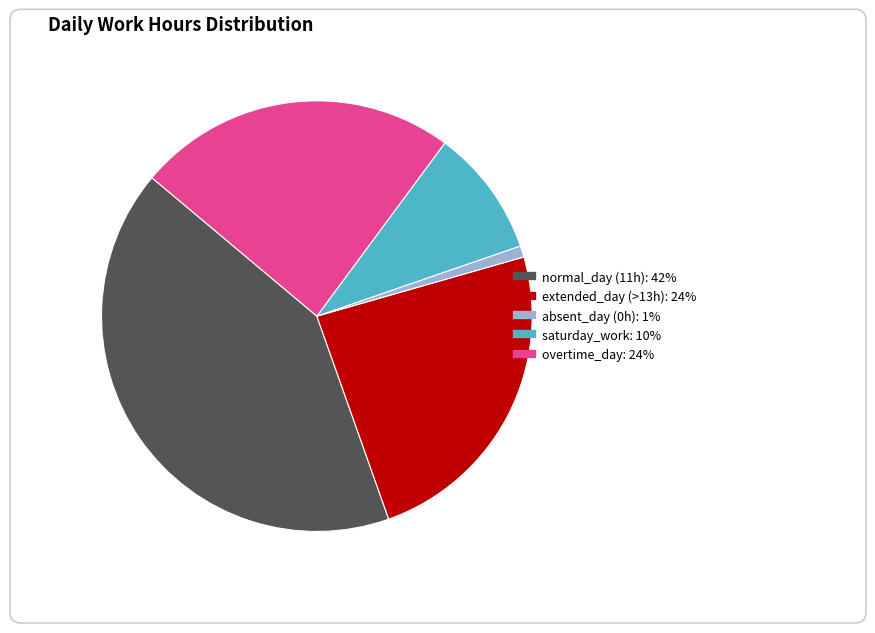

Does any single category account for the majority?

No